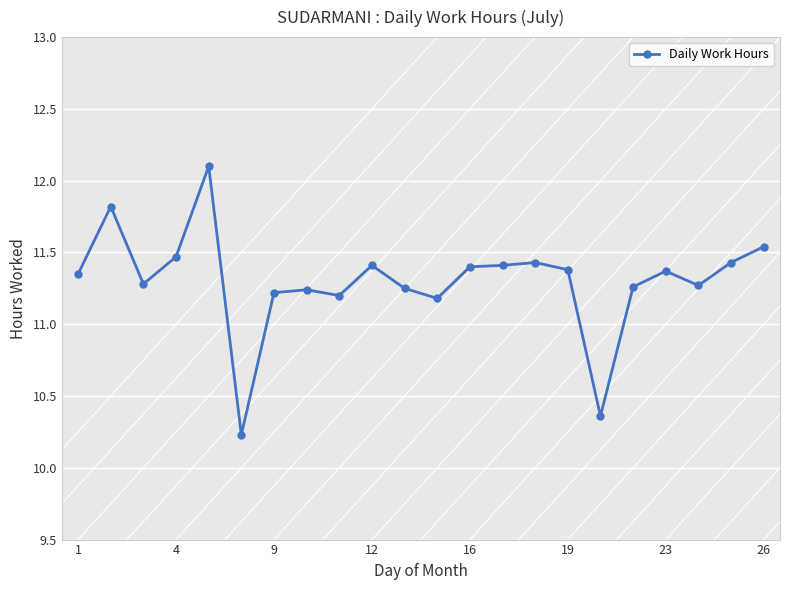

How many interior local valleys (lower than both neighbors) does the data have?

6